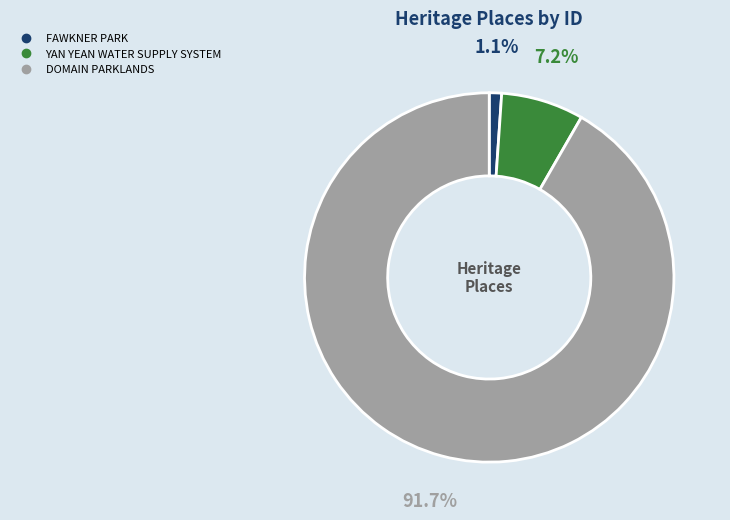

What is the largest slice in the pie chart?

DOMAIN PARKLANDS